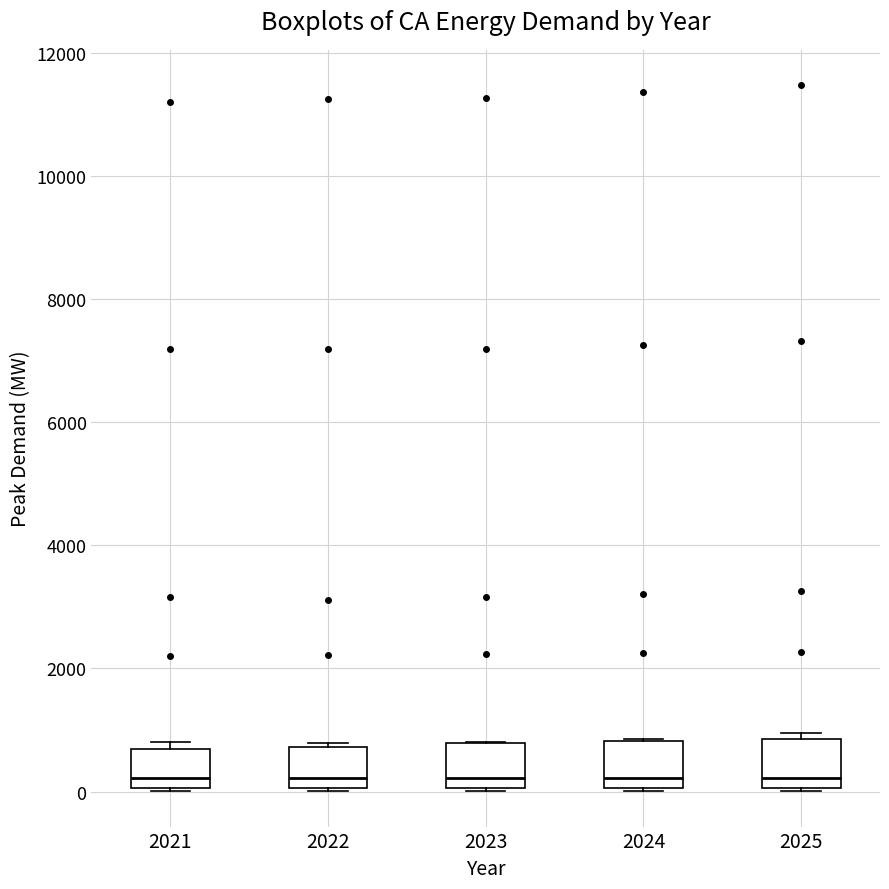

Reading left to right, transcribe this box plot: for each box, give where its median line is, the range the box spans, and where its two whiskers end, as read against the y-axis. The values are not printed on the chart, so give them approximately, as read against the axis.

2021: median 200, box 0 to 600, whiskers 0 to 800
2022: median 200, box 0 to 800, whiskers 0 to 800 (just above the box's upper edge)
2023: median 200, box 0 to 800, whiskers 0 to 800
2024: median 200, box 0 to 800, whiskers 0 to 800
2025: median 200, box 0 to 800, whiskers 0 to 1000